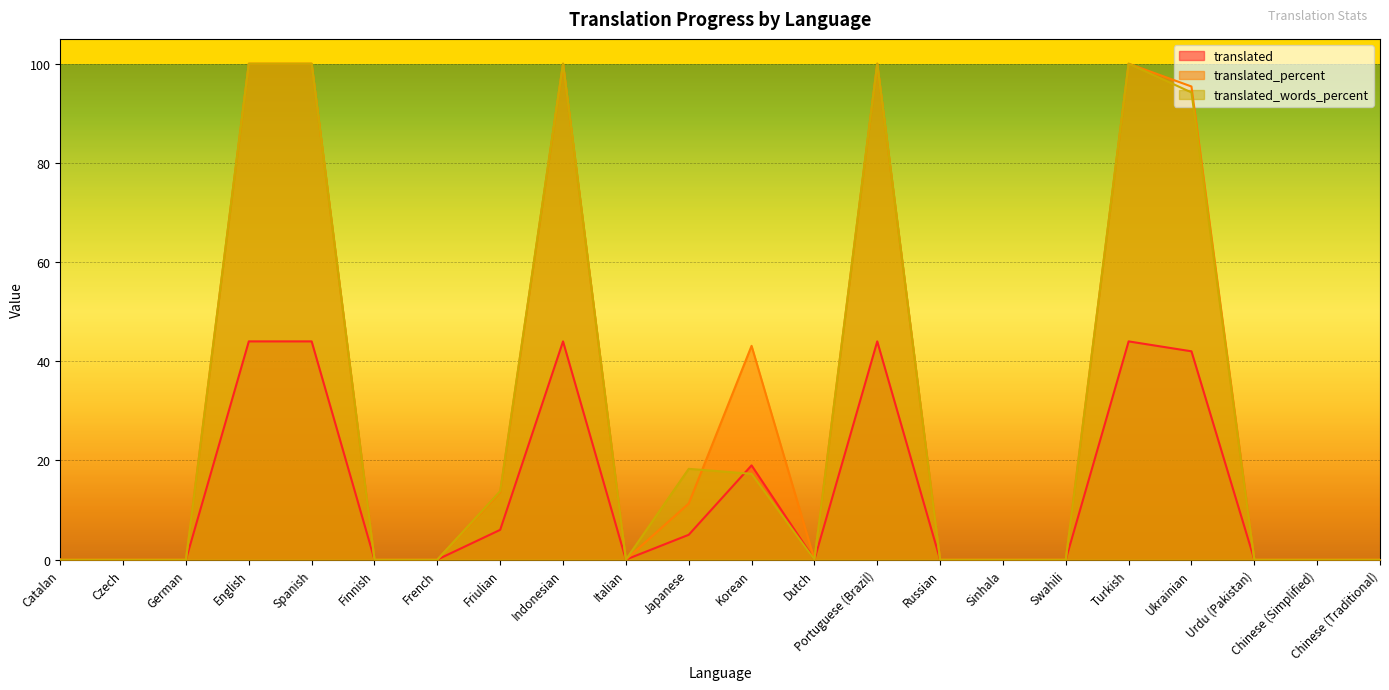

What is the average value of the translated_words_percent series?

29.3